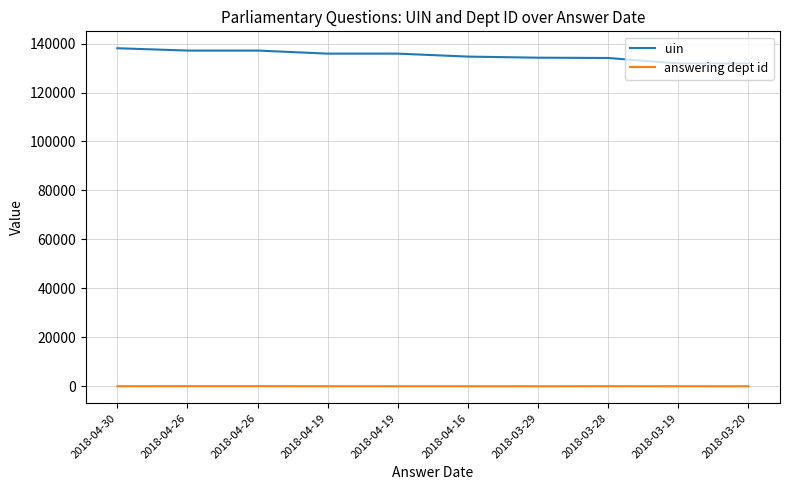

True or false: uin and answering dept id cross at least once.

False